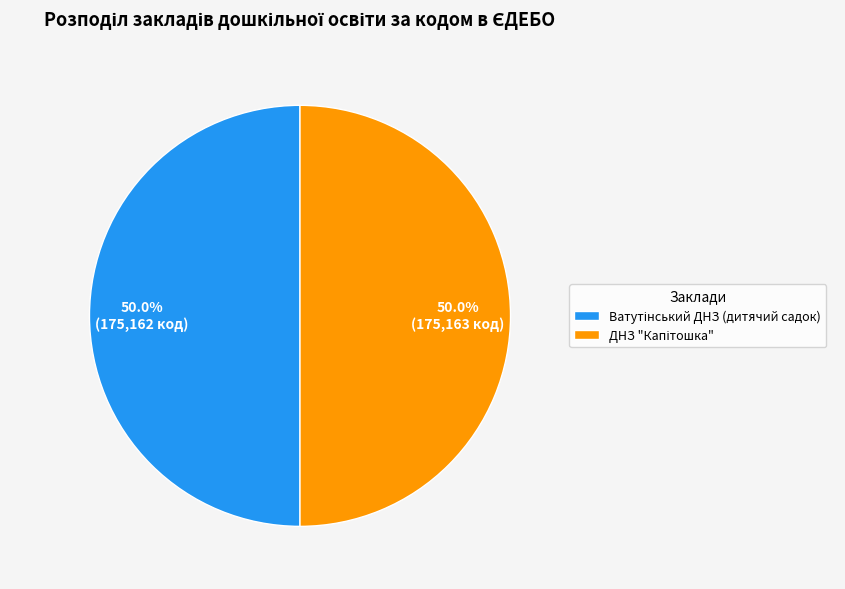

Between Ватутінський ДНЗ (дитячий садок) and ДНЗ "Капітошка", which is larger?

ДНЗ "Капітошка"